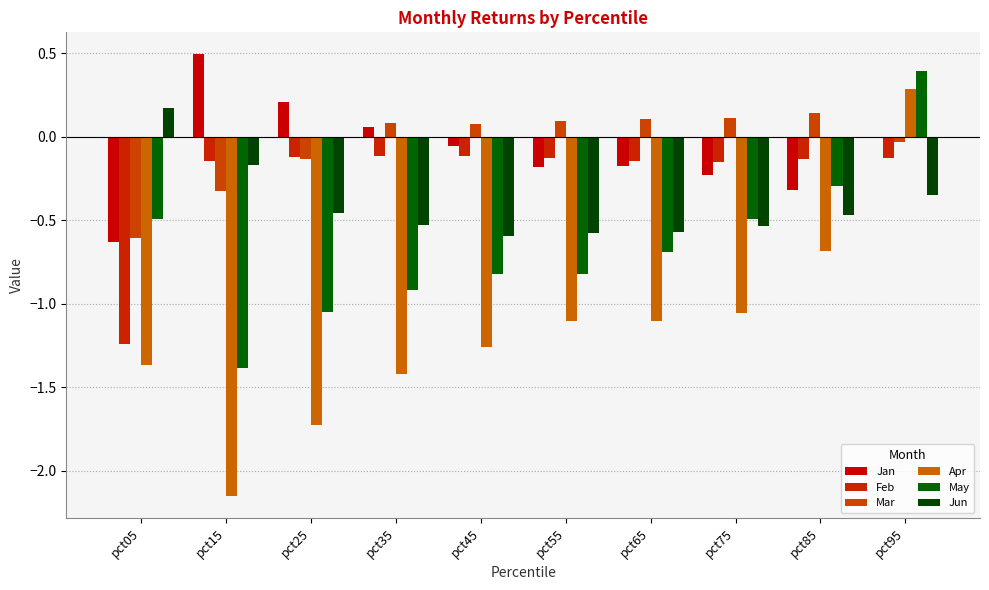

At which category is the sum across all series the highest?

pct95